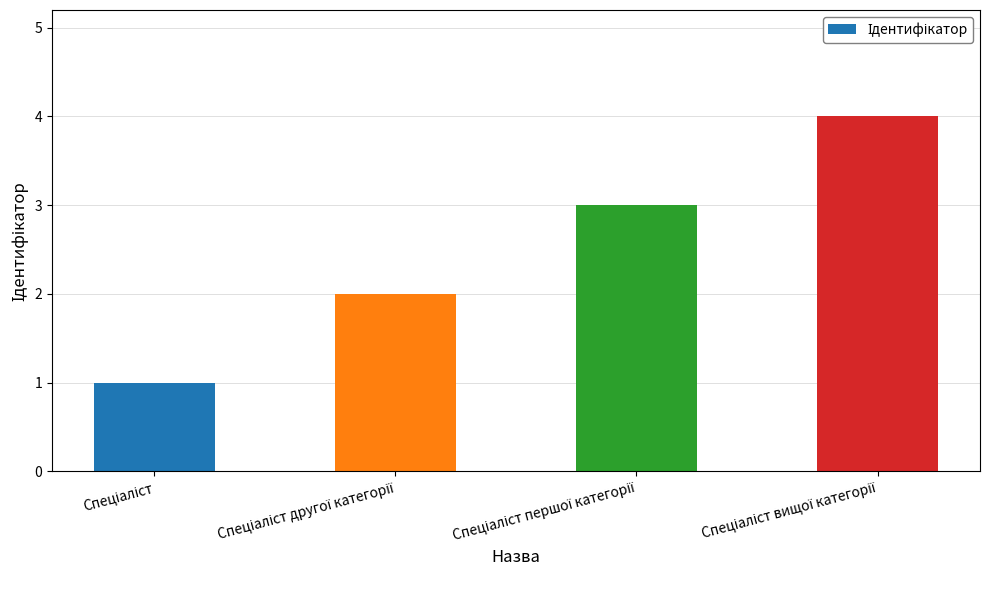

What is the smallest value displayed?

1